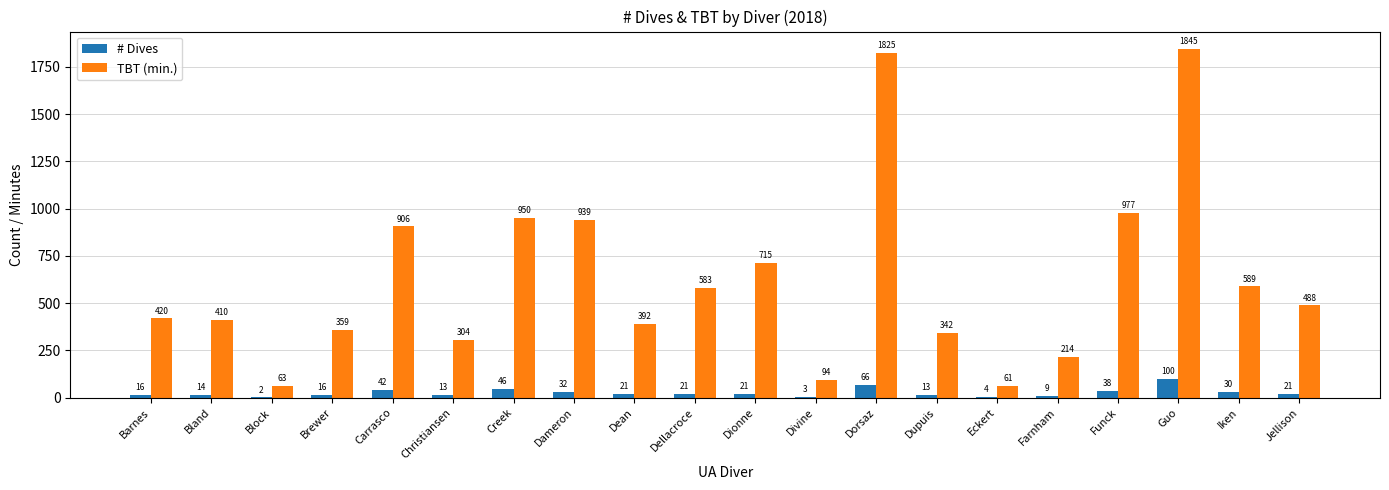

At which category is the sum across all series the highest?

Guo